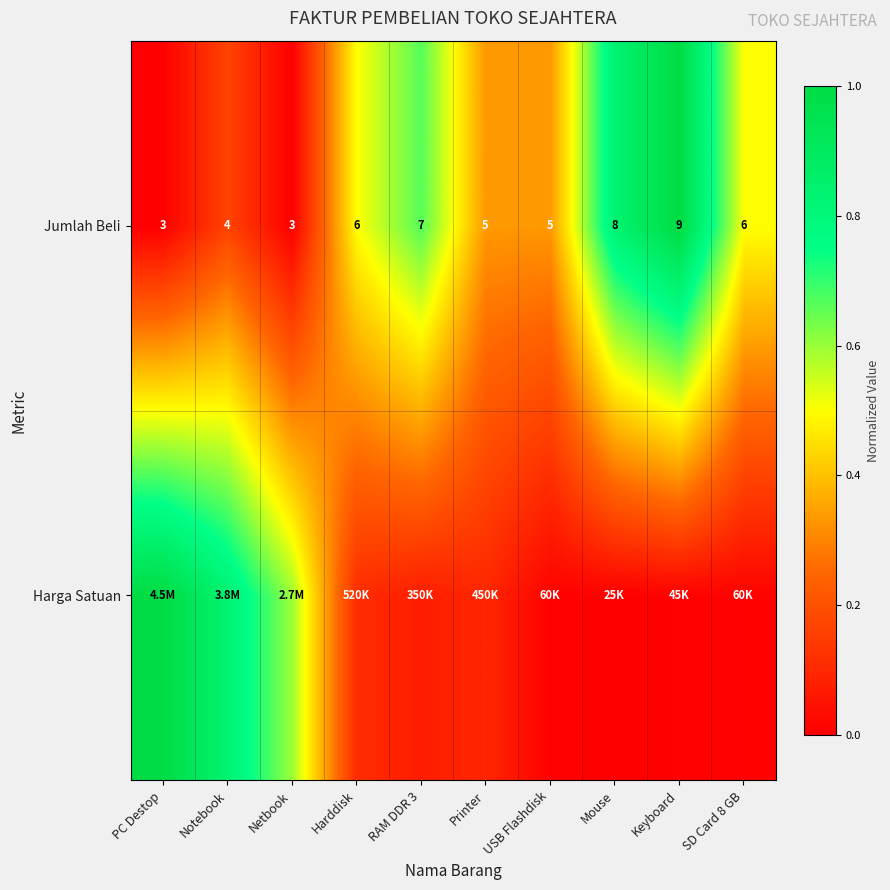

At how many categories does at least one series exceed 0?

10